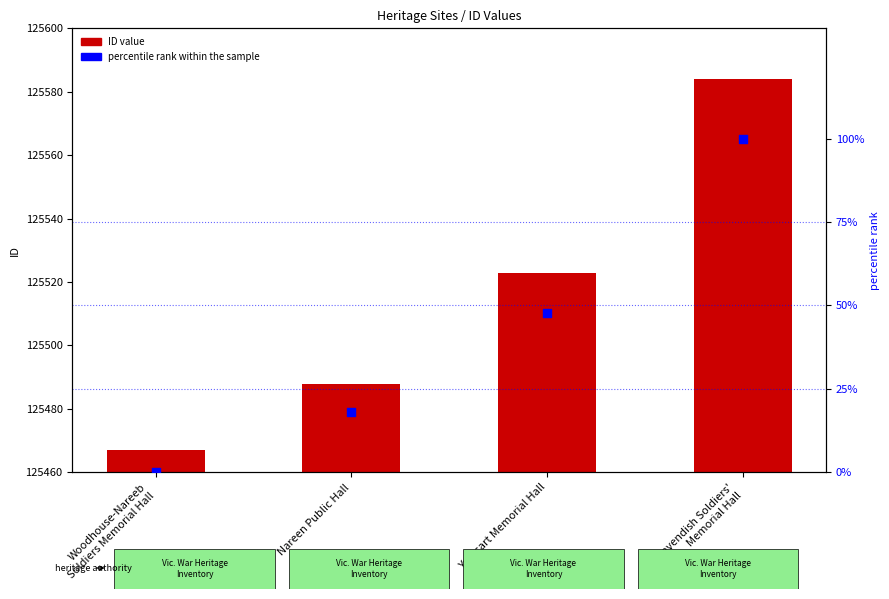

Which series reaches the maximum Y coordinate?

ID value